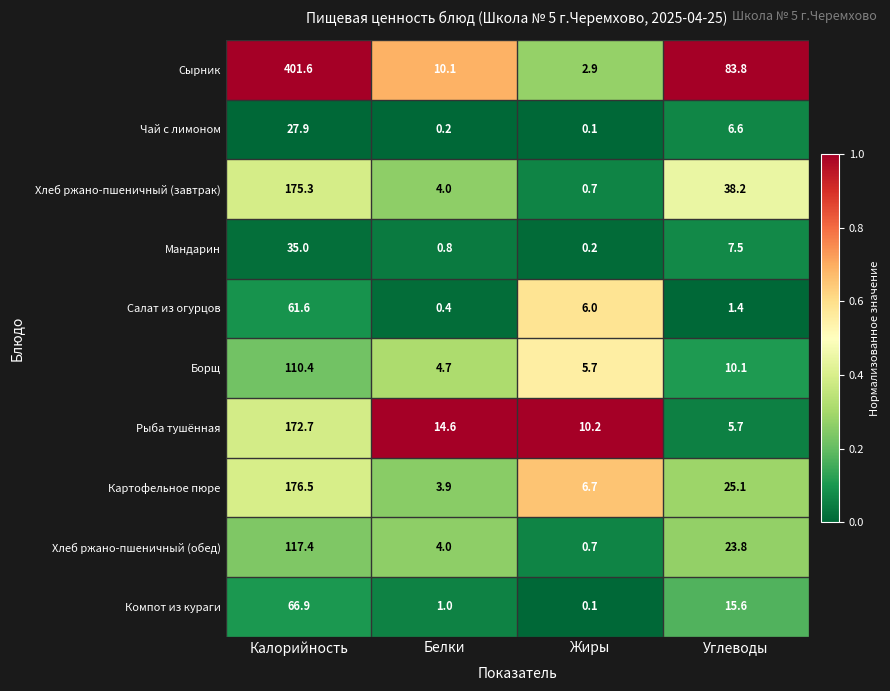

What is the total value across all series at Белки?

43.7